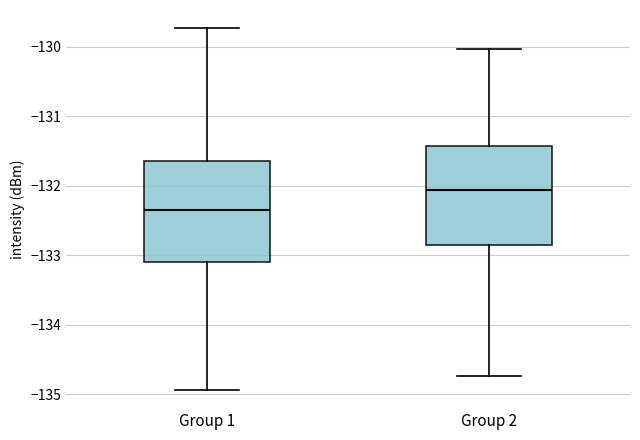

Reading left to right, transcribe this box plot: for each box, give where its median line is, the range the box spans, and where its two whiskers end, as read against the y-axis. The values are not printed on the chart, so give them approximately, as read against the axis.

Group 1: median -132.3, box -133.1 to -131.6, whiskers -134.9 to -129.7
Group 2: median -132.1, box -132.9 to -131.4, whiskers -134.7 to -130.0